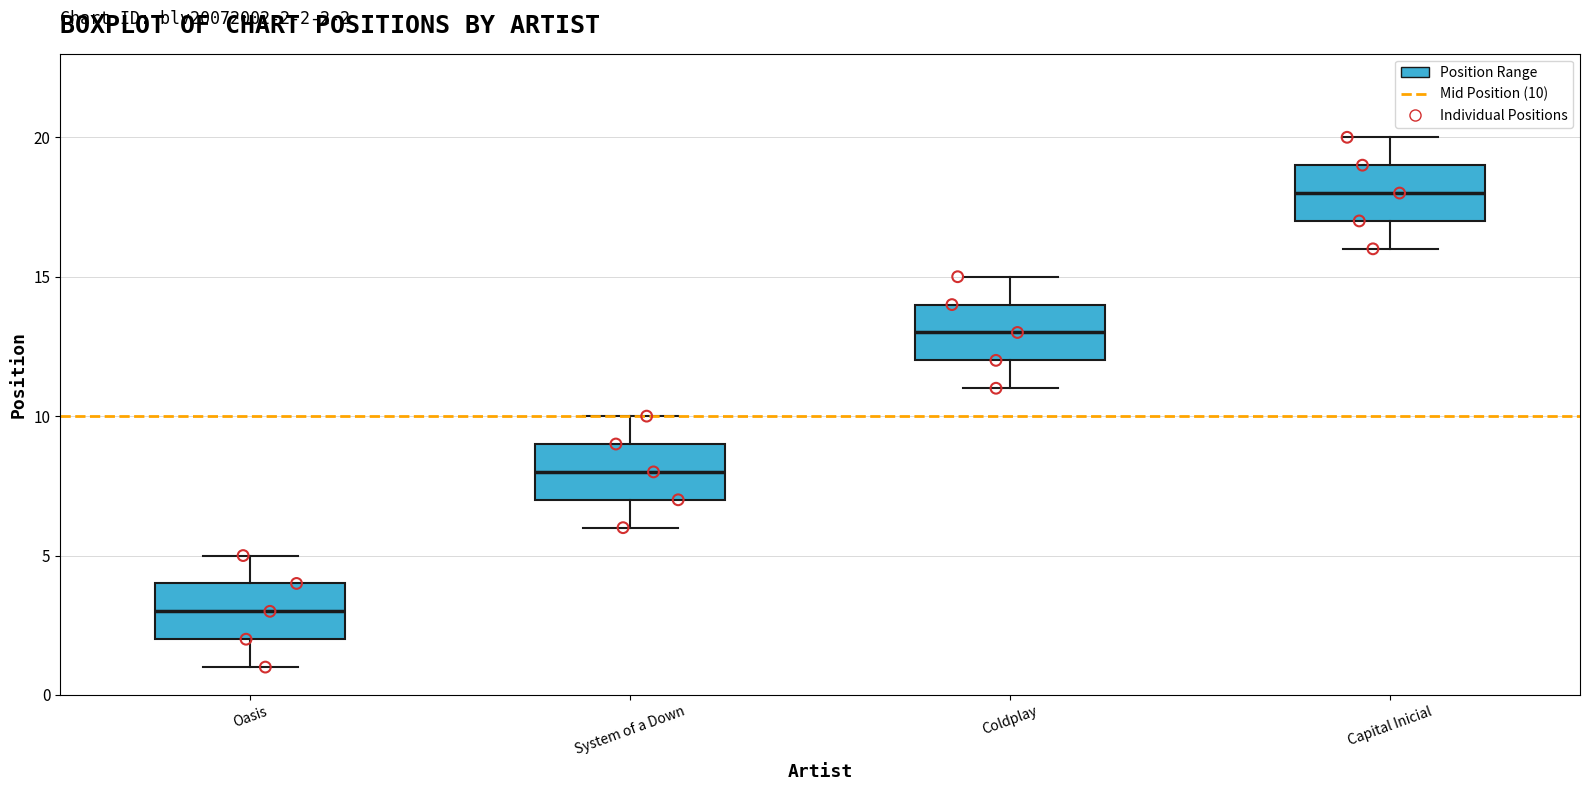

Which box has the lowest median line?

Oasis